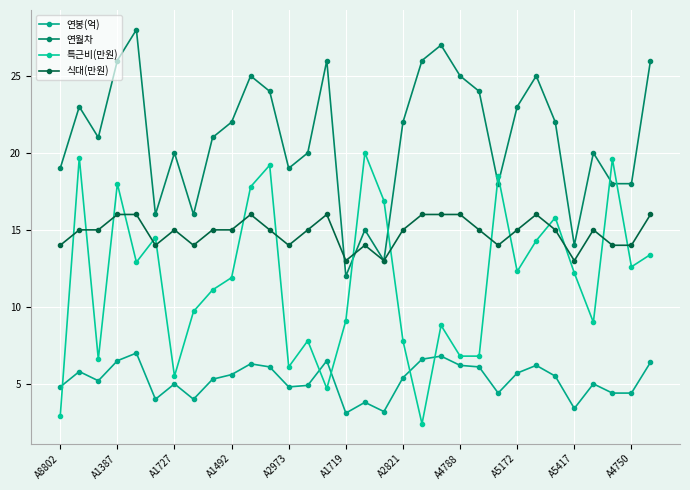

Count the number of data series in this chart.

4